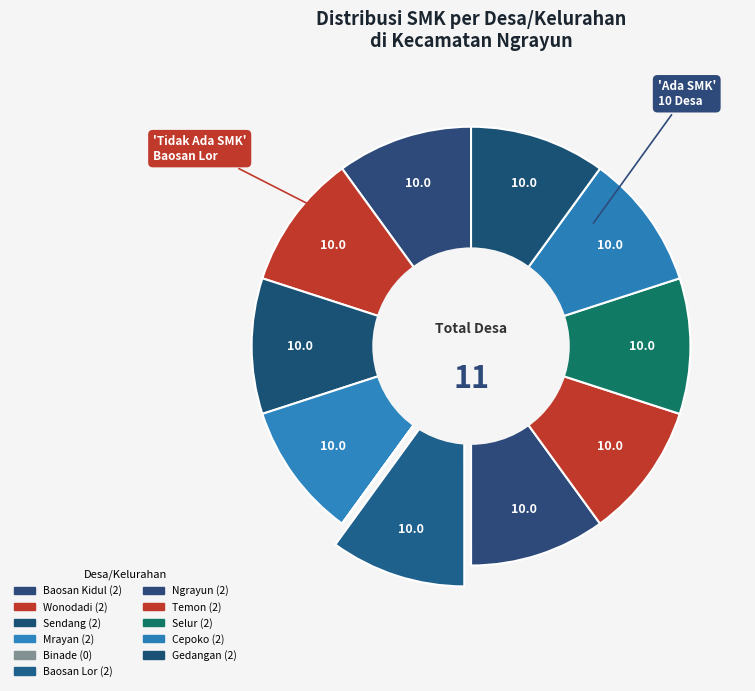

What is the ratio of the value at Cepoko to the value at Baosan Kidul?

1.0